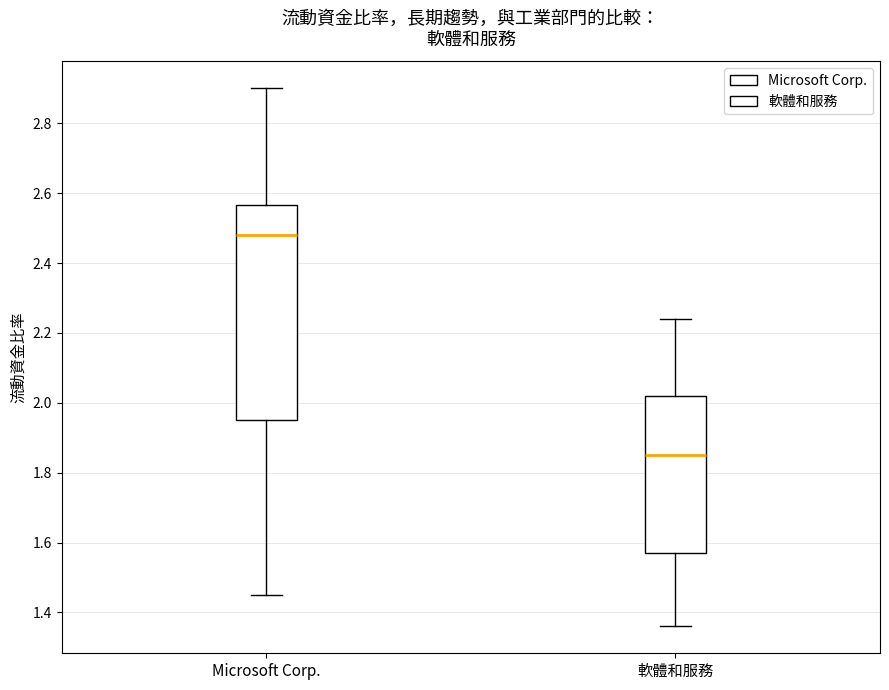

Which box is the tallest, from its lower edge to its upper edge?

Microsoft Corp.